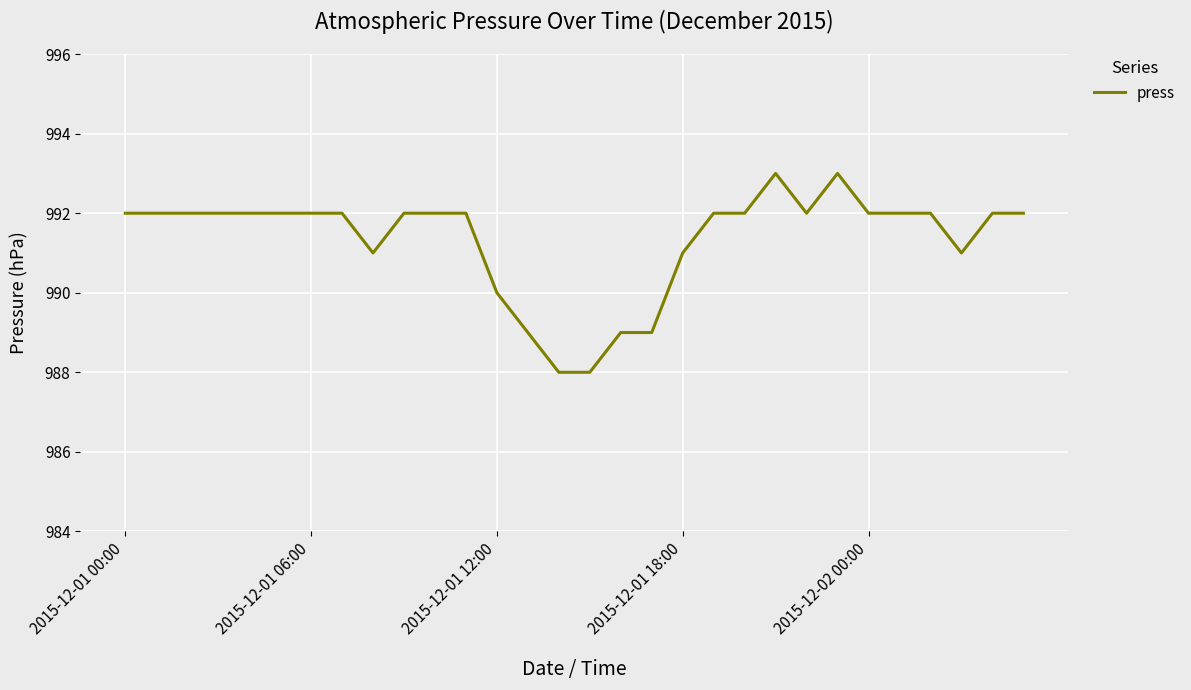

What is the smallest value displayed?

988